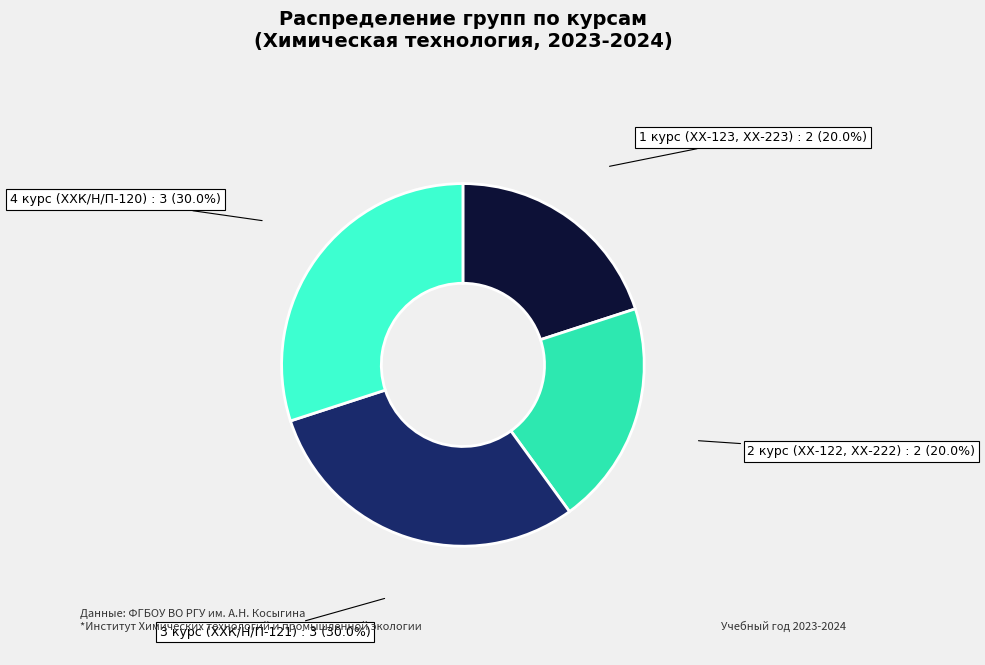

How many slices are in this pie chart?

4